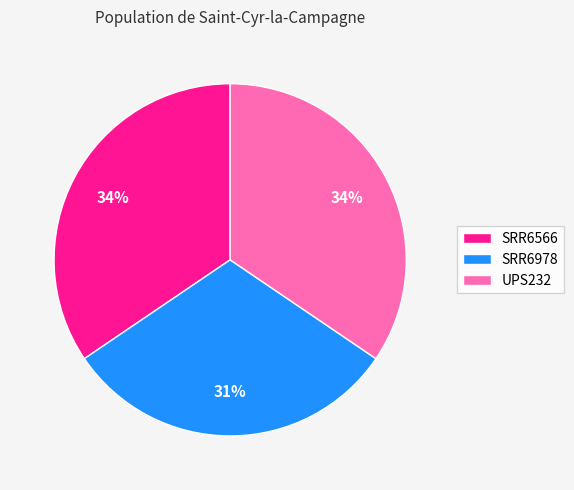

How many slices are in this pie chart?

3